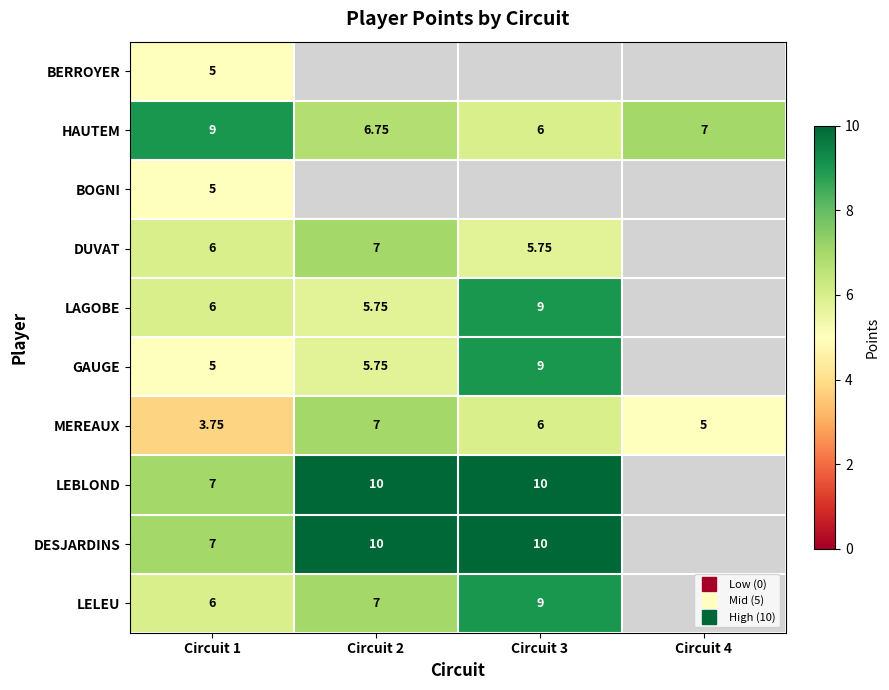

What is the total value across all series at Circuit 1?

59.8